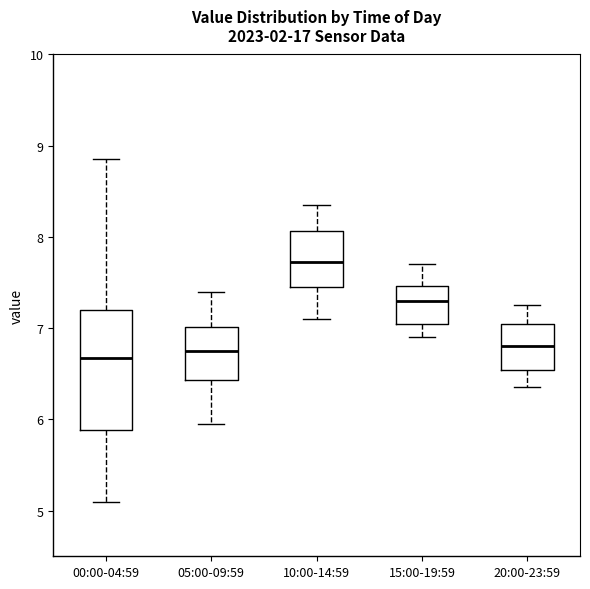

Reading left to right, read every box against the y-axis: the position of its median line, the range the box covers, and the ends of its whiskers. The values are not printed on the chart, so give them approximately, as read against the axis.

00:00-04:59: median 6.7, box 5.9 to 7.2, whiskers 5.1 to 8.9
05:00-09:59: median 6.8, box 6.4 to 7.0, whiskers 6.0 to 7.4
10:00-14:59: median 7.7, box 7.5 to 8.1, whiskers 7.1 to 8.4
15:00-19:59: median 7.3, box 7.1 to 7.5, whiskers 6.9 to 7.7
20:00-23:59: median 6.8, box 6.5 to 7.1, whiskers 6.4 to 7.3